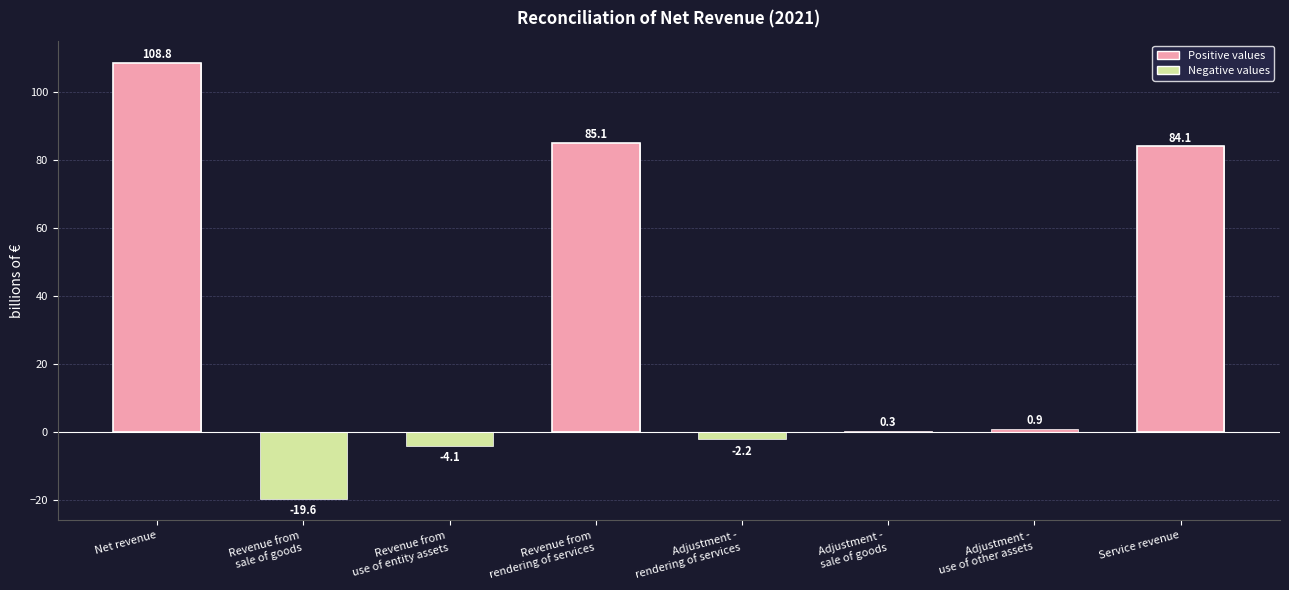

Which label corresponds to the largest value in the chart?

Net revenue